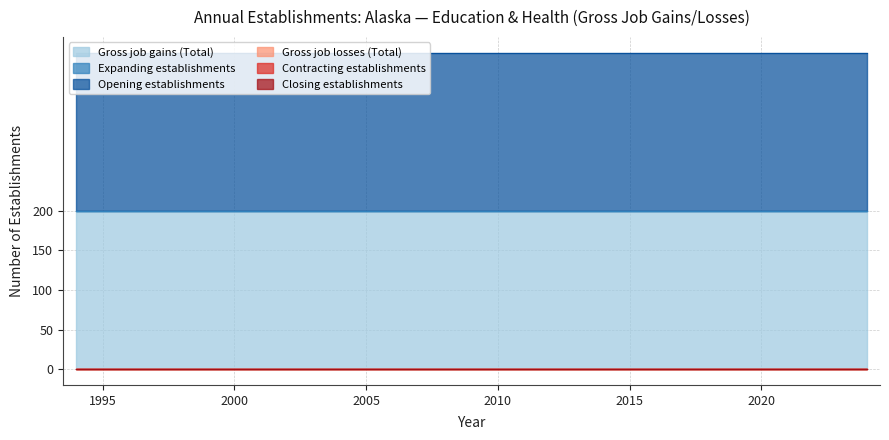

Does the chart display data point markers on the line(s)?

No